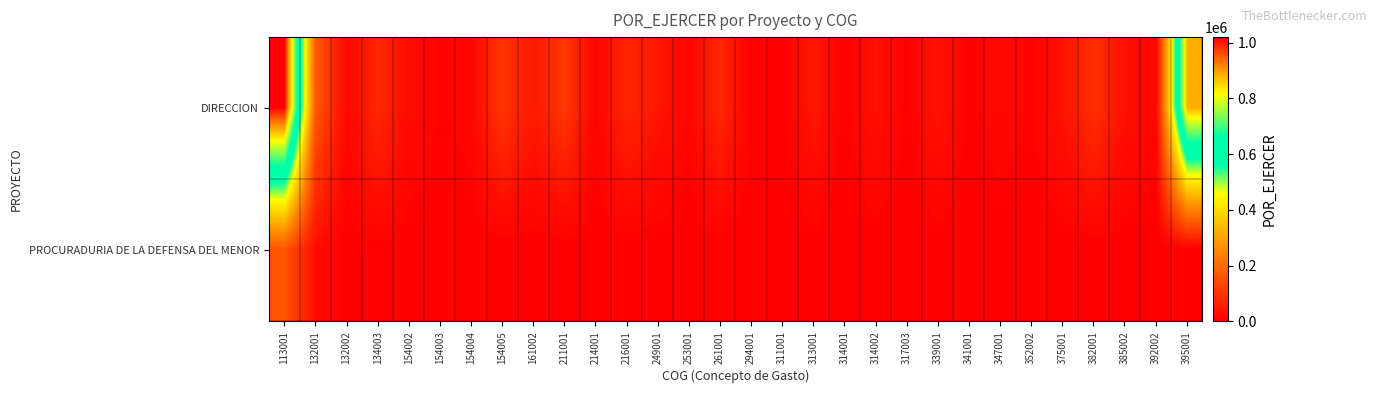

Reading left to right, extract all data points from this chart.

DIRECCION: 113001=1020044.8	132001=170007.5	132002=15000.0	134003=77092.7	154002=24000.0	154003=6236.4	154004=14294.3	154005=102004.5	161002=50000.0	211001=104500.0	214001=11576.7	216001=70500.0	249001=42333.0	253001=11000.0	261001=77000.0	294001=0.0	311001=0.0	313001=46474.7	314001=1996.0	314002=34800.0	317003=4408.0	339001=39811.2	341001=2000.0	347001=16820.0	352002=5500.0	375001=37500.0	382001=90588.4	385002=33670.9	392002=12747.0	395001=884486.0
PROCURADURIA DE LA DEFENSA DEL MENOR: 113001=160092.9	132001=26682.2	132002=2000.0	134003=5000.0	154002=0.0	154003=0.0	154004=0.0	154005=0.0	161002=0.0	211001=0.0	214001=0.0	216001=0.0	249001=0.0	253001=0.0	261001=0.0	294001=0.0	311001=0.0	313001=0.0	314001=0.0	314002=0.0	317003=0.0	339001=0.0	341001=0.0	347001=0.0	352002=0.0	375001=0.0	382001=0.0	385002=0.0	392002=0.0	395001=0.0